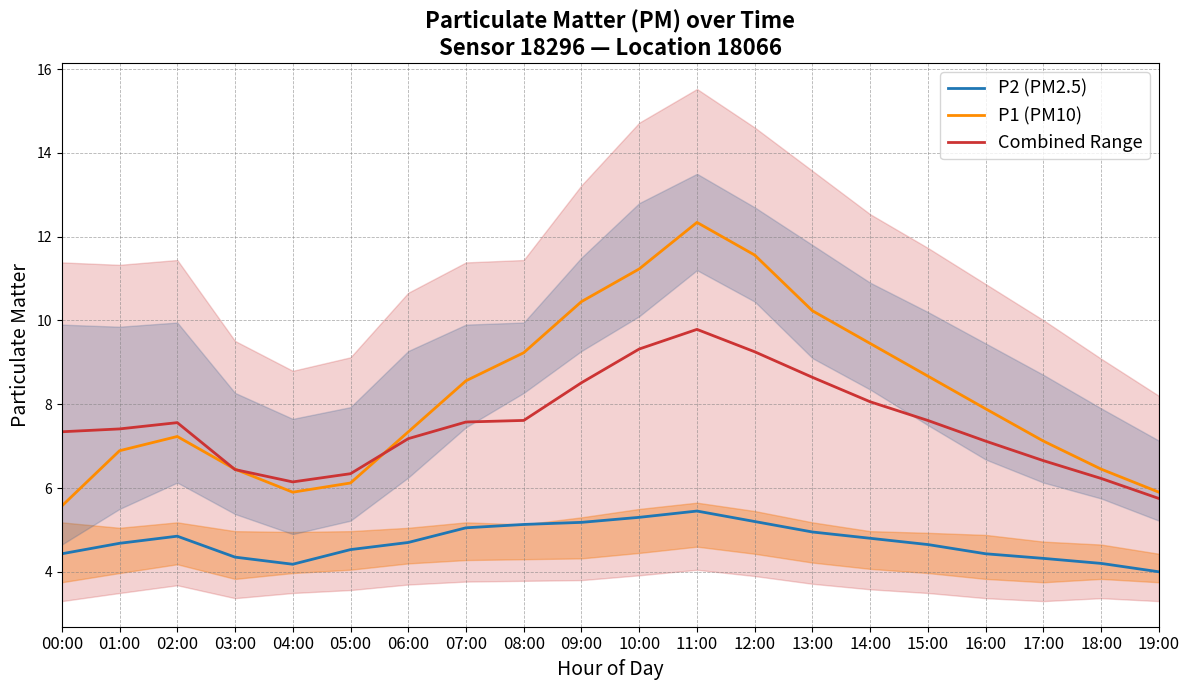

Which series has the largest total across all categories?

P1 (PM10)